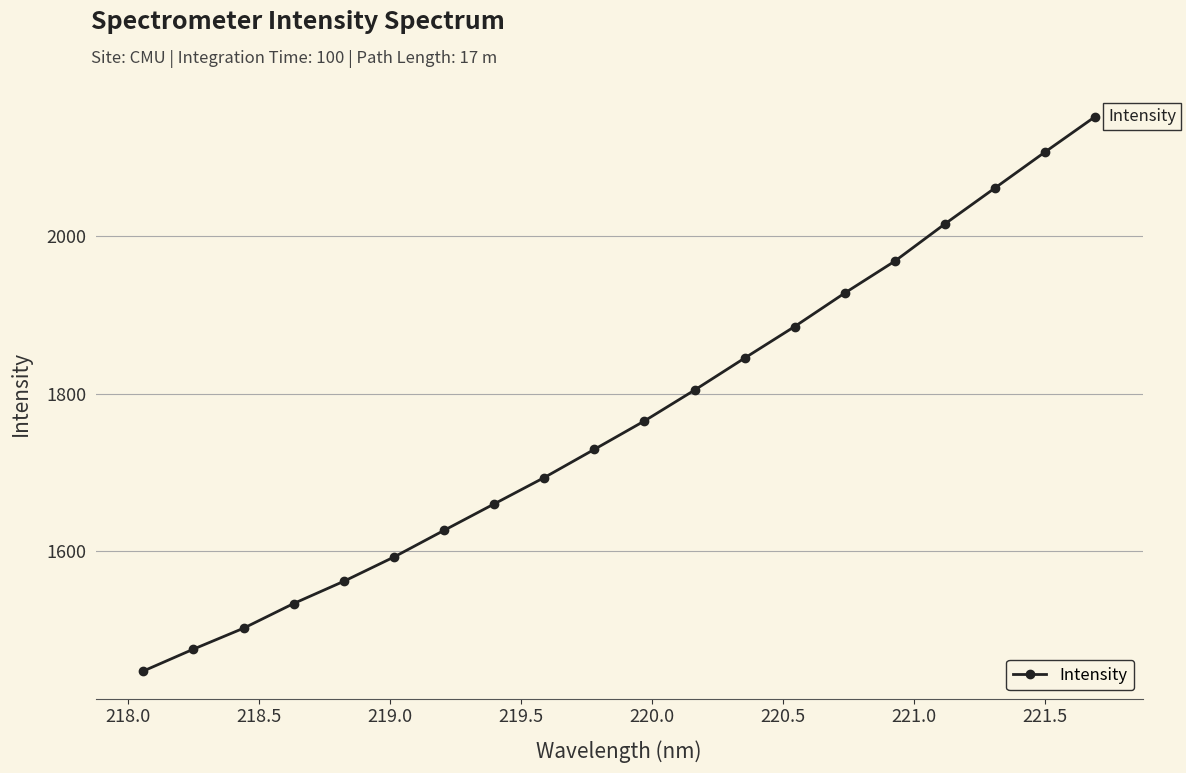

What is the sum of all values?

35355.6